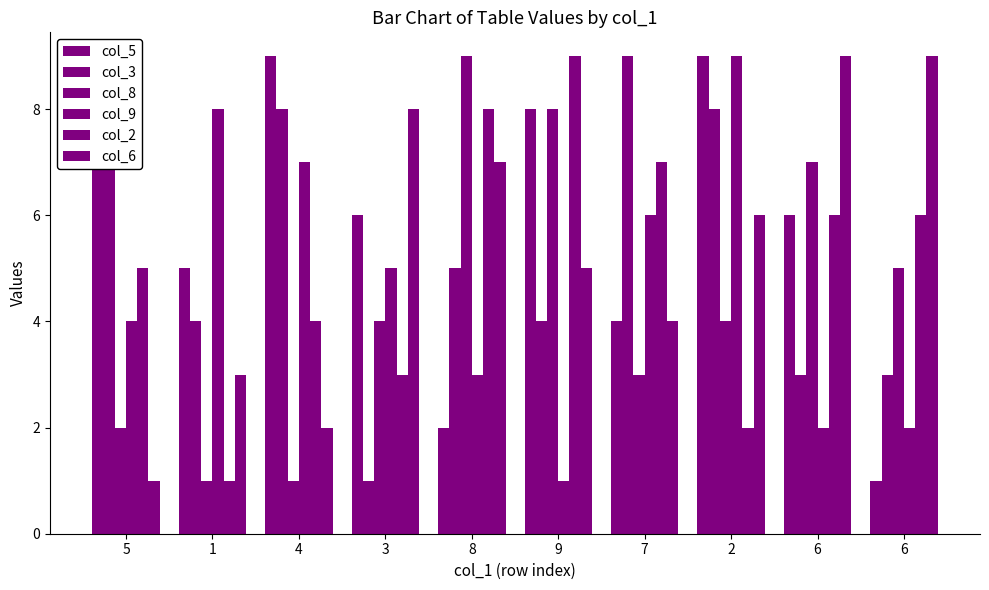

What is the average value of the col_2 series?

5